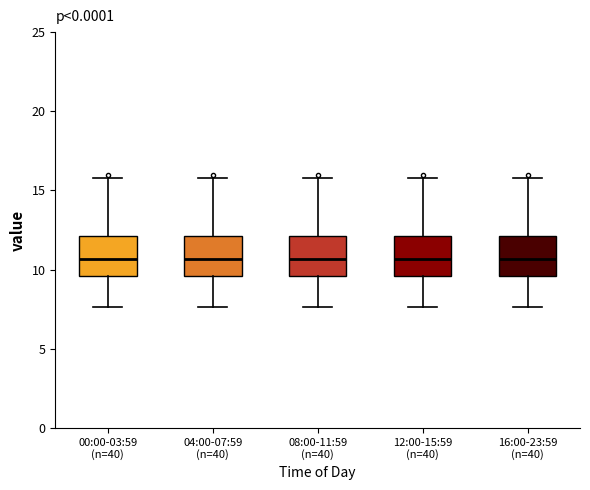

Where does the upper whisker of the box for 00:00-03:59 (n=40) end on the y-axis? The values are not printed on the chart, so give them approximately, as read against the axis.

16.0